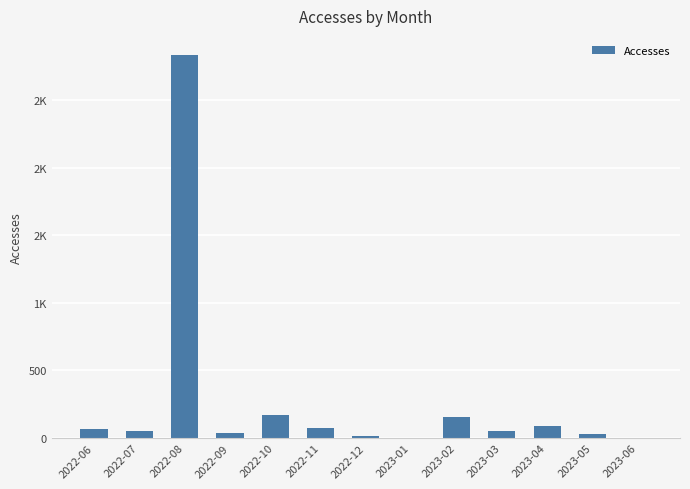

The chart shows a value of 52 at 2022-07. True or false?

True